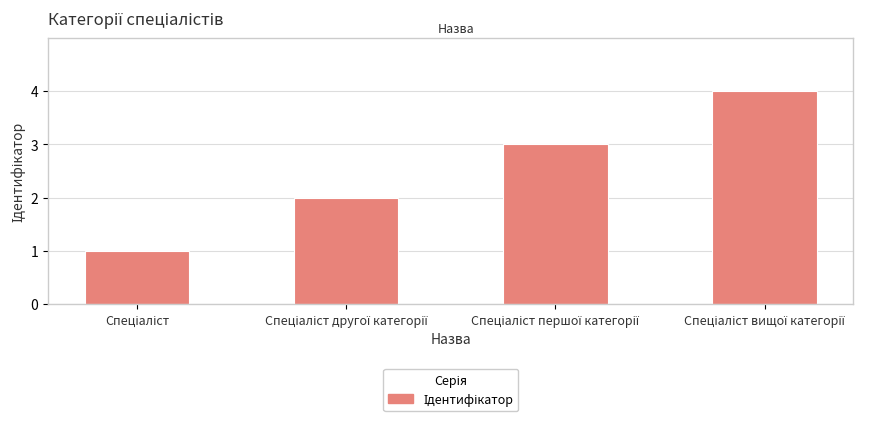

What is the sum of all values?

10